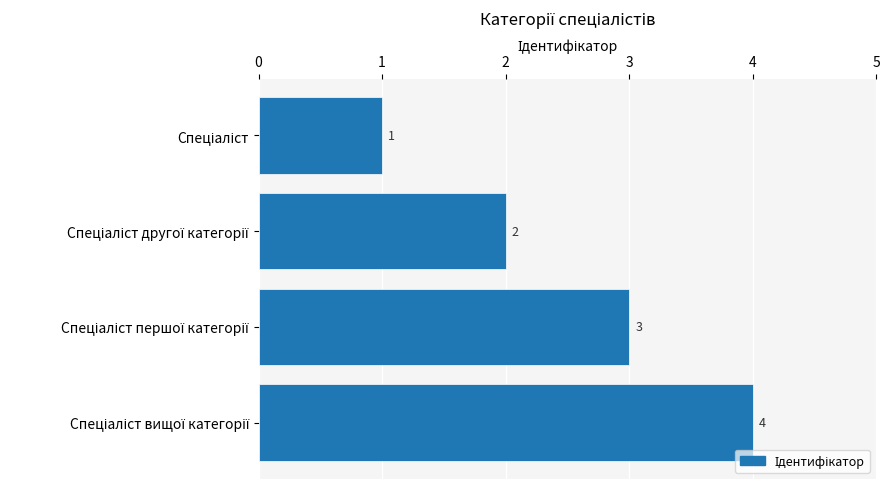

How many distinct data groups are displayed?

1